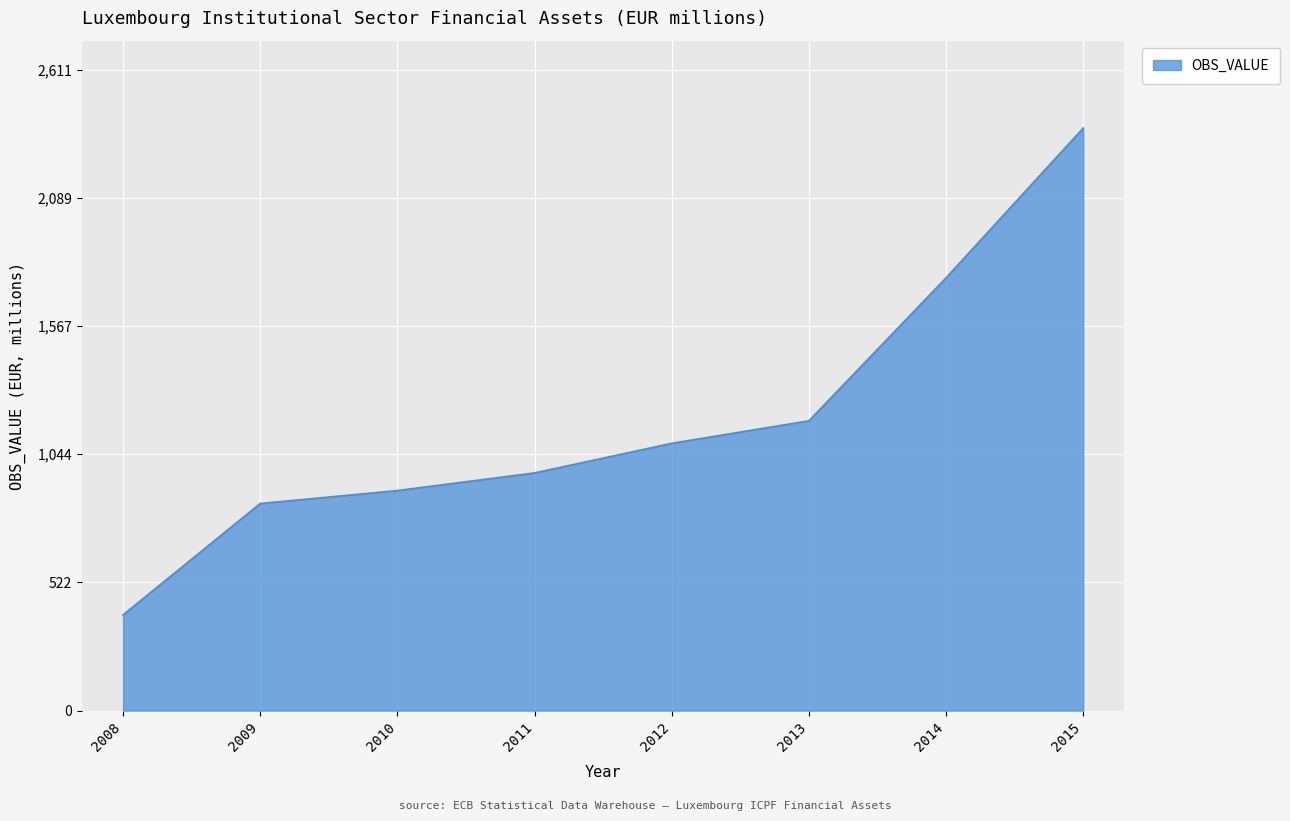

The value at 2010 is 896.5. True or false?

True